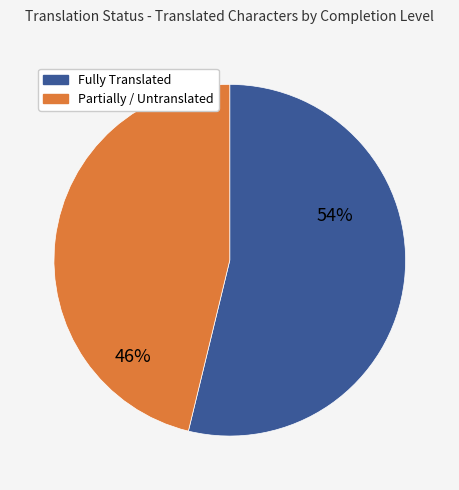

To the nearest percent, what is the average slice percentage?

50%